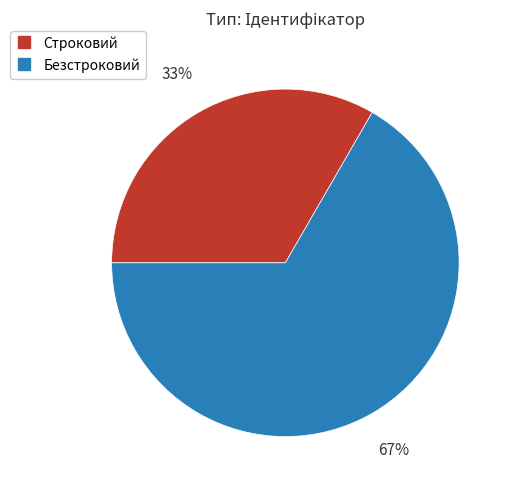

How many slices are in this pie chart?

2